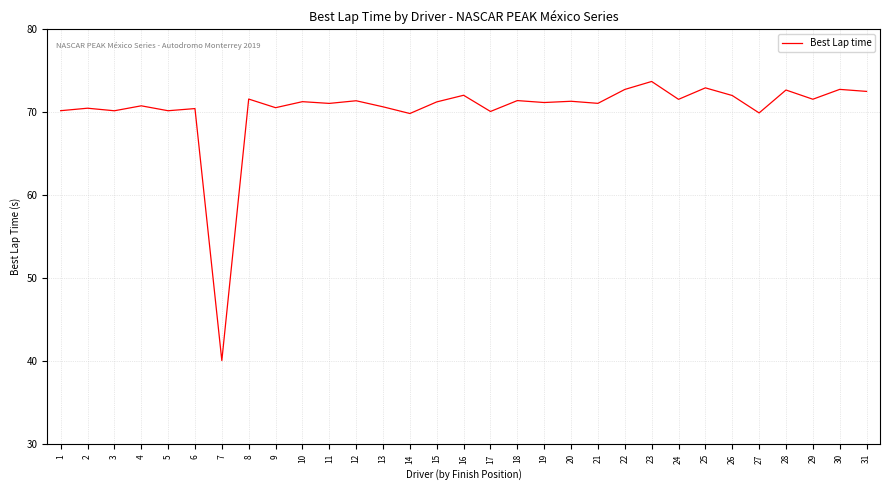

What value does the data have at 9?

70.6